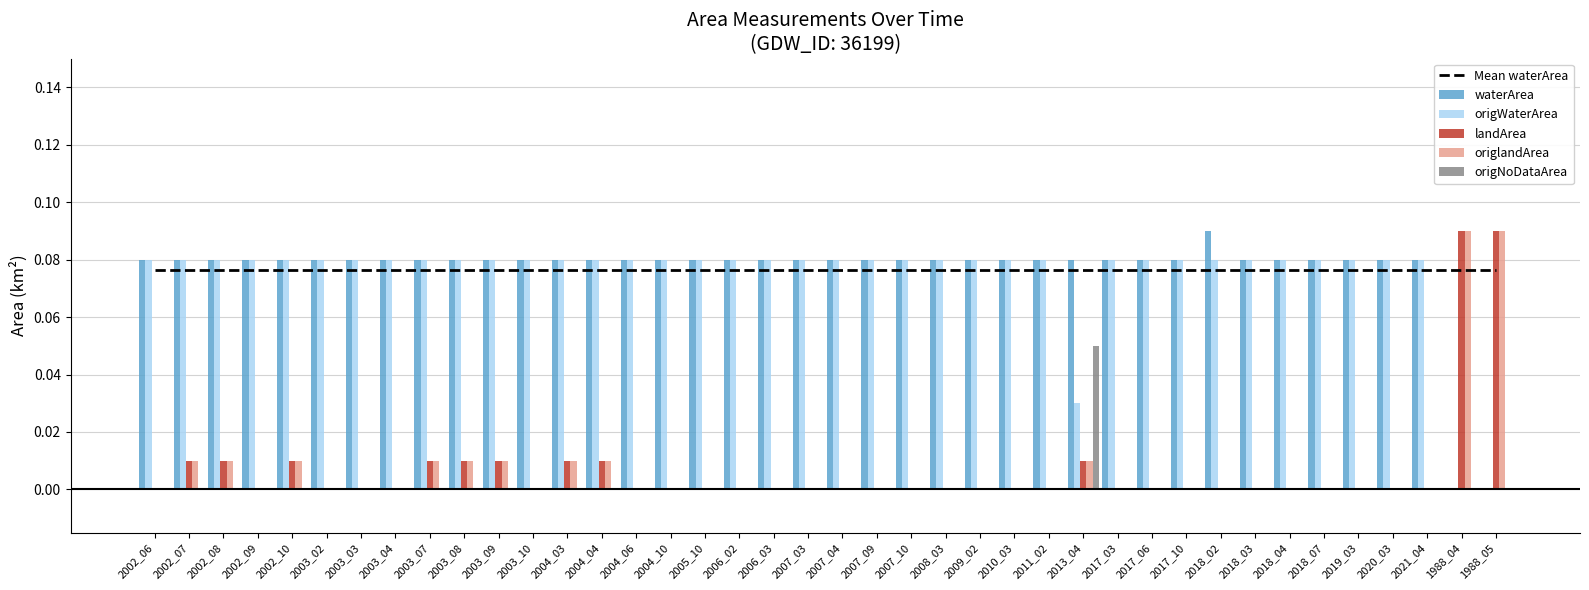

What are all the series names shown in the legend?

Mean waterArea, waterArea, origWaterArea, landArea, origlandArea, origNoDataArea